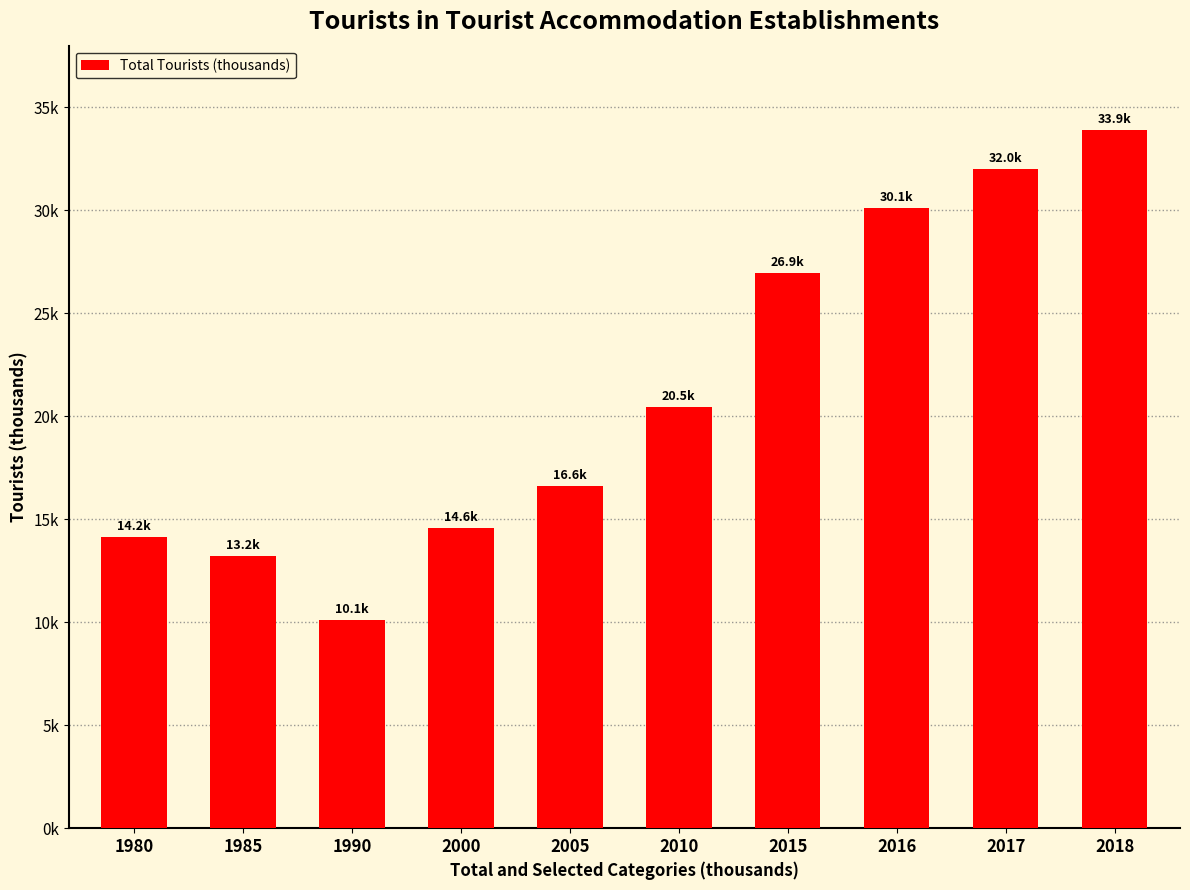

What is the ratio of the value at 1980 to the value at 1990?

1.4